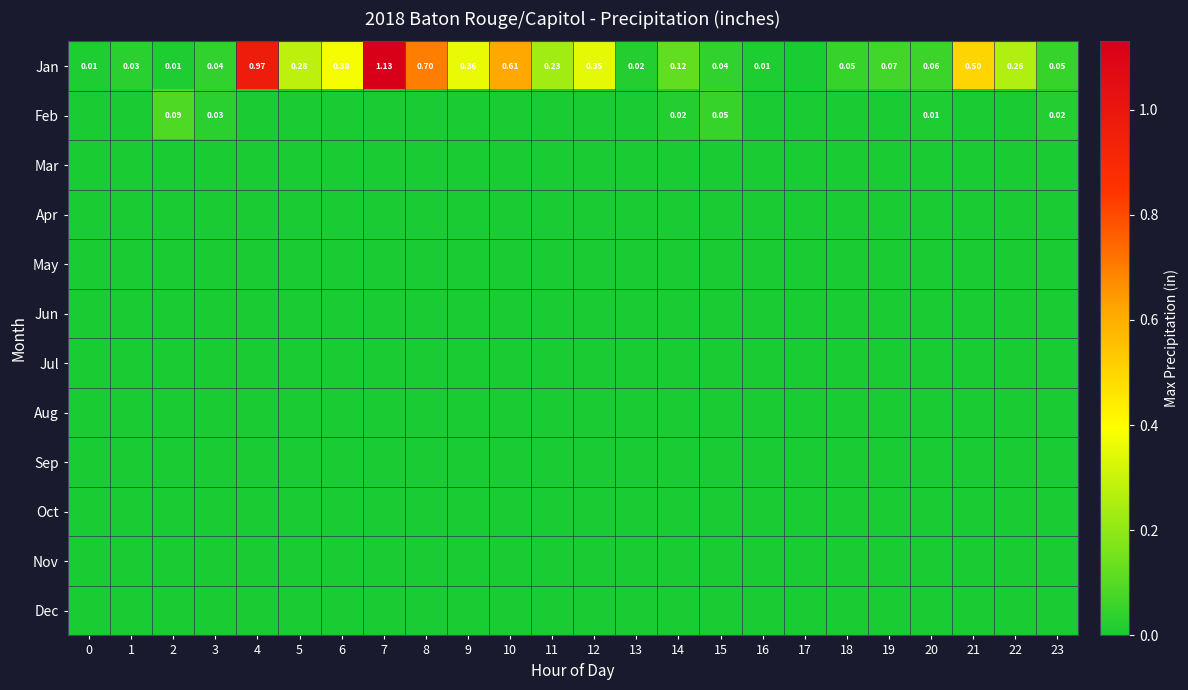

What is the total value across all series at 21?

0.5